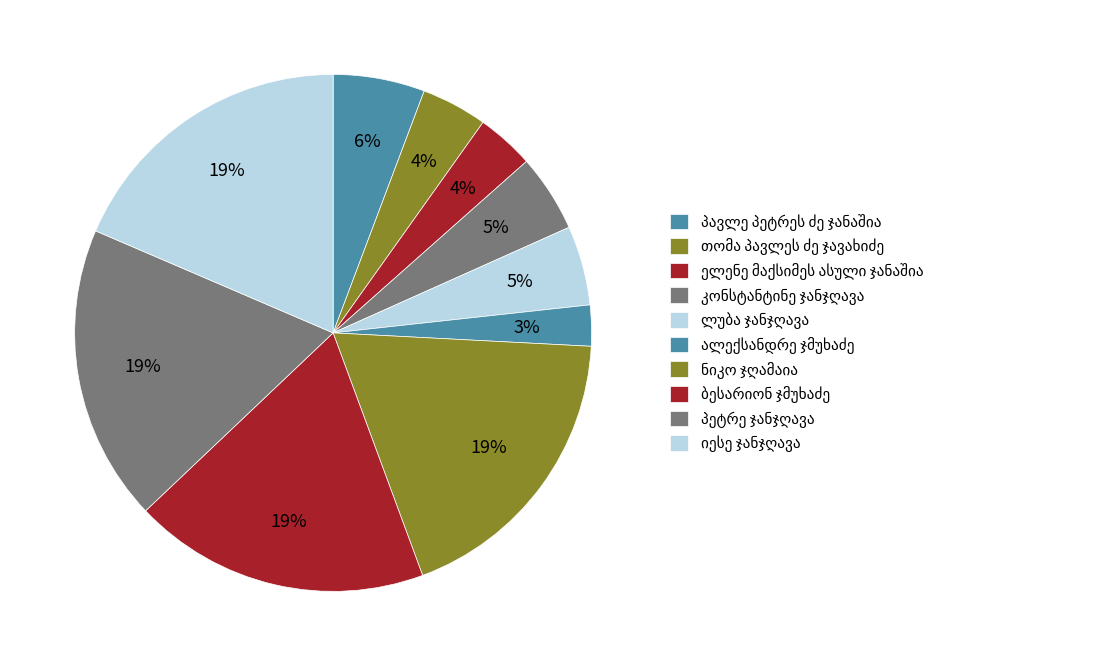

How many segments does this pie chart have?

10